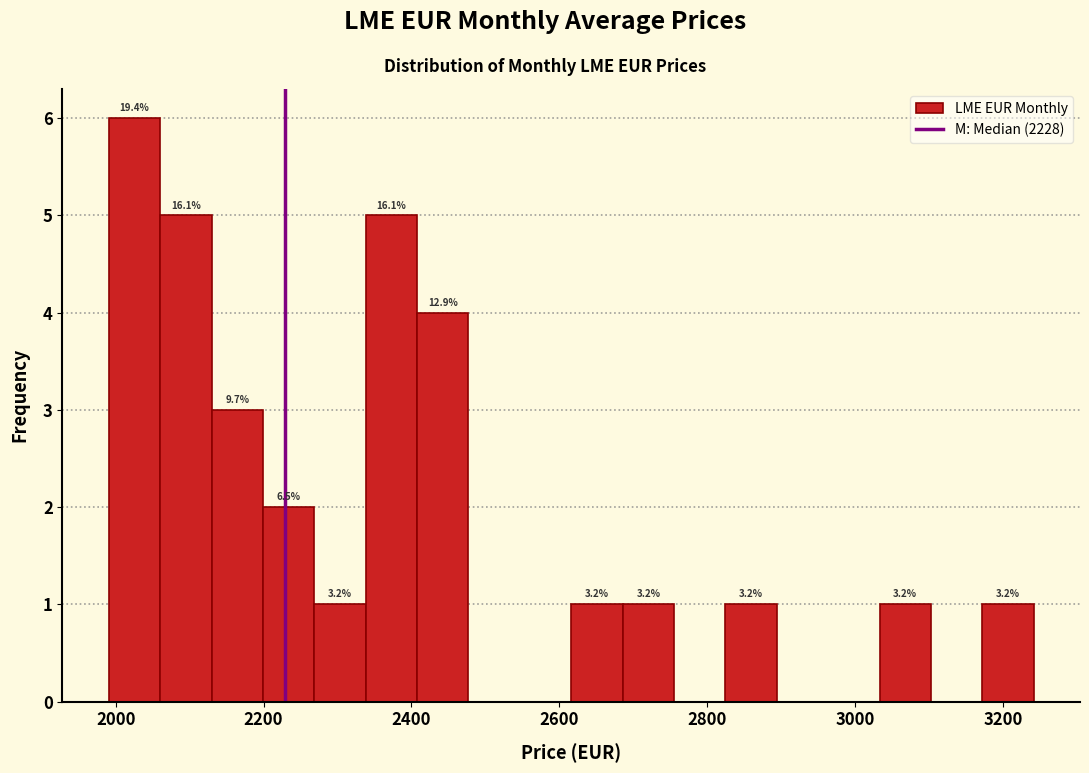

Around what value on the x-axis is the tallest bar? Give the approximate position of its centre, as read against the axis.

2020